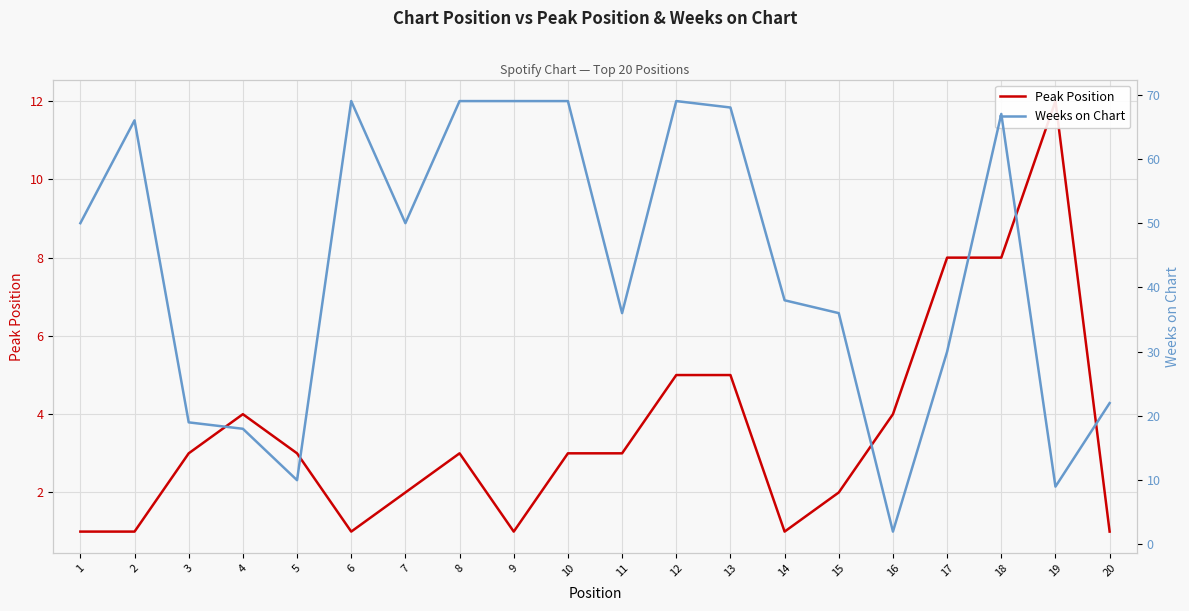

Rank the categories by Weeks on Chart value from lowest to highest.

16, 19, 5, 4, 3, 20, 17, 11, 15, 14, 1, 7, 2, 18, 13, 6, 8, 9, 10, 12